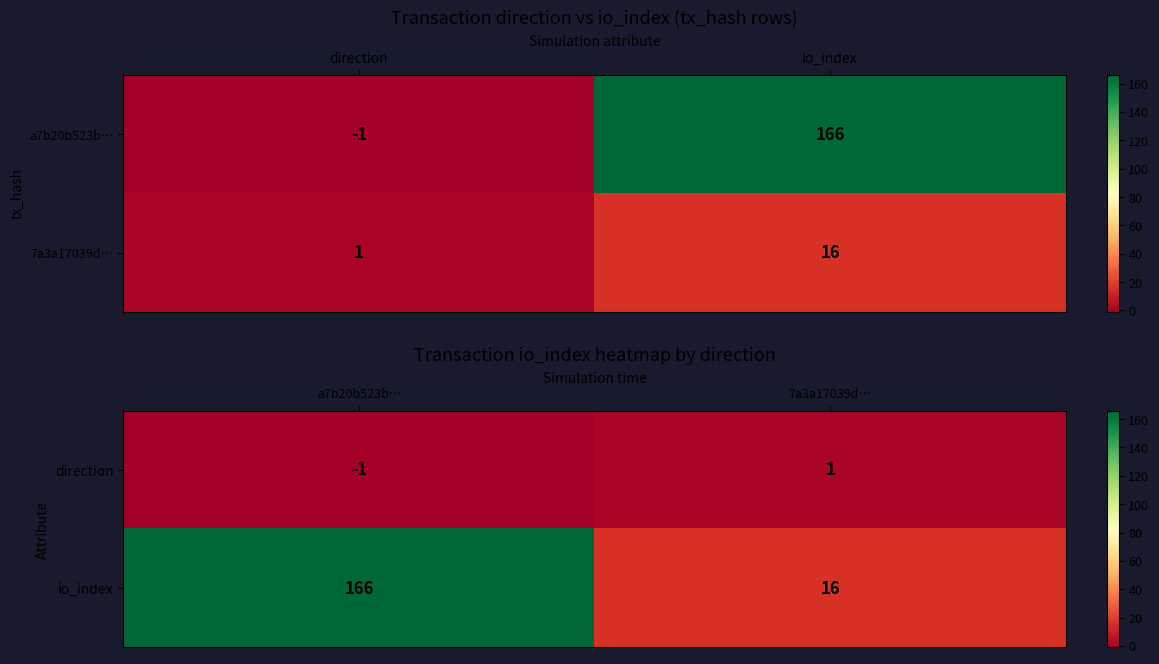

How many data points in io_index are less than 166?

1